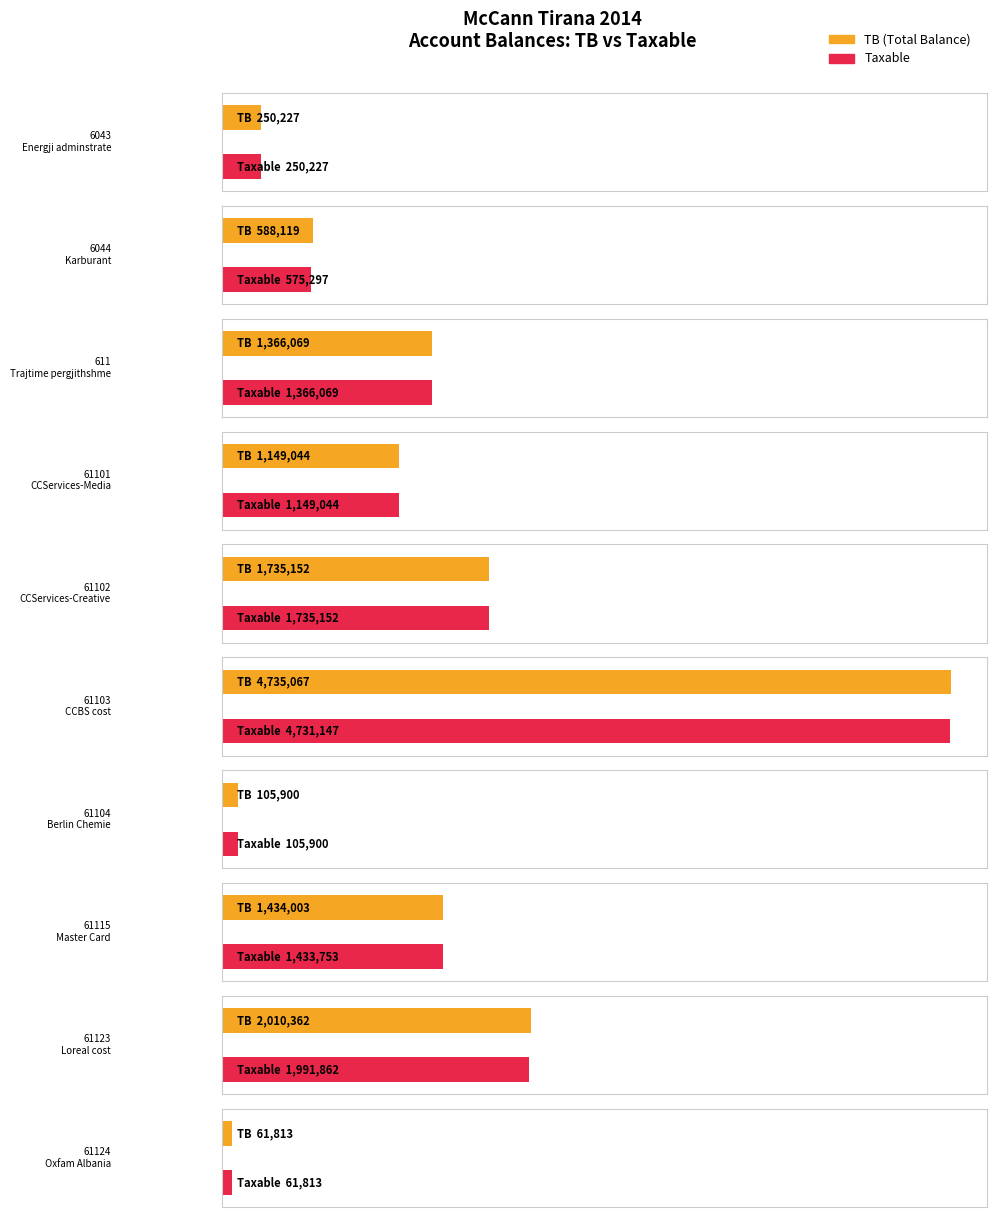

What is the label of the 2nd bar from the right?

61123